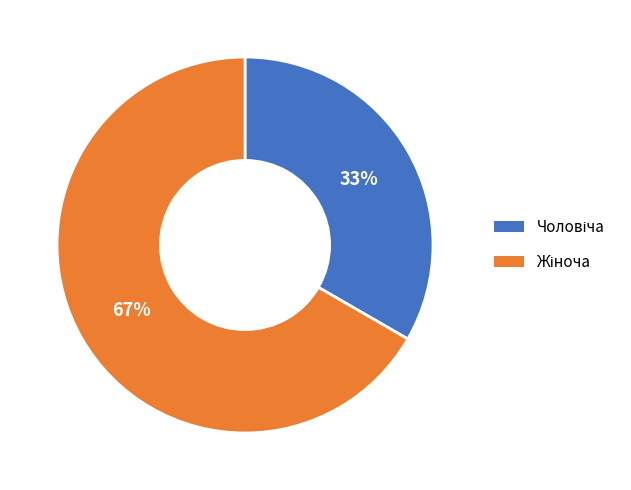

To the nearest percent, what is the average slice percentage?

50%